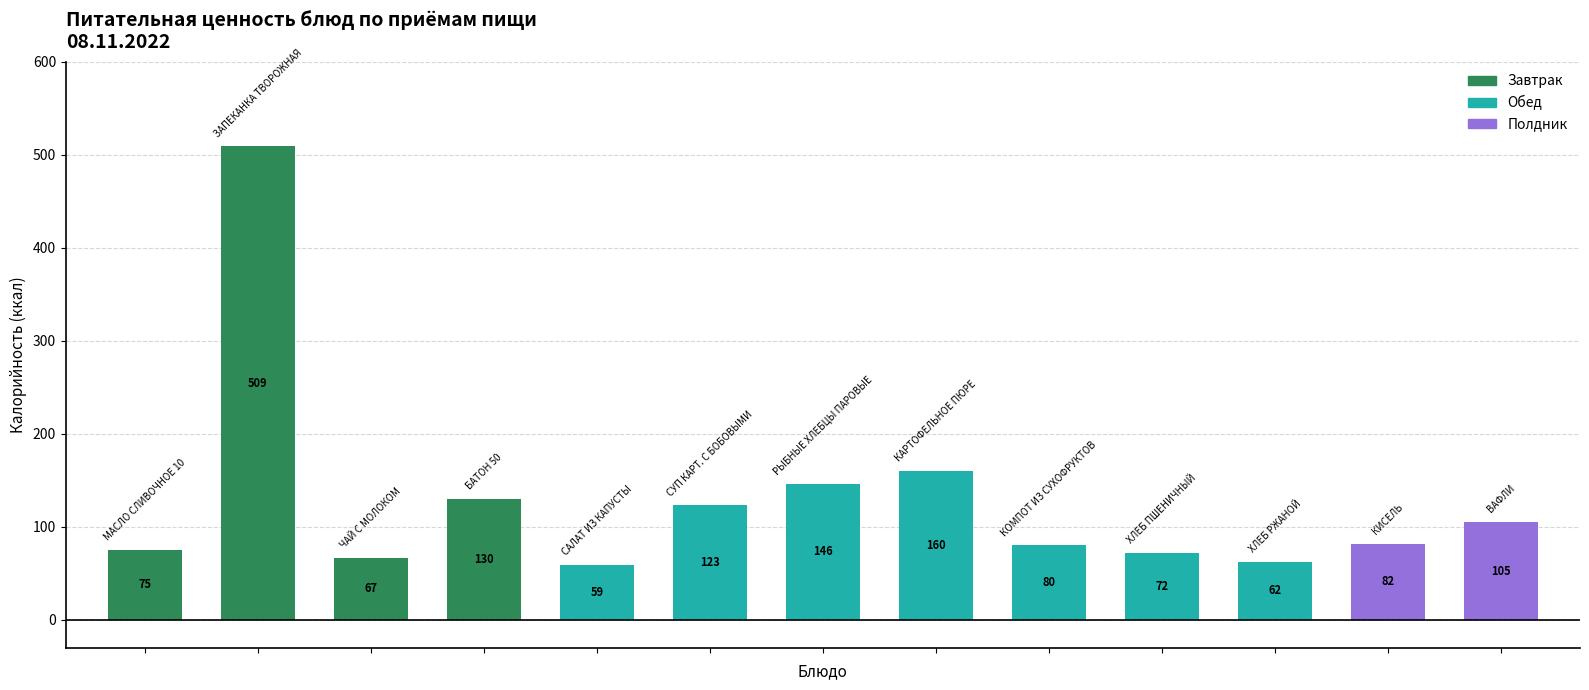

What is the greatest value displayed?

509